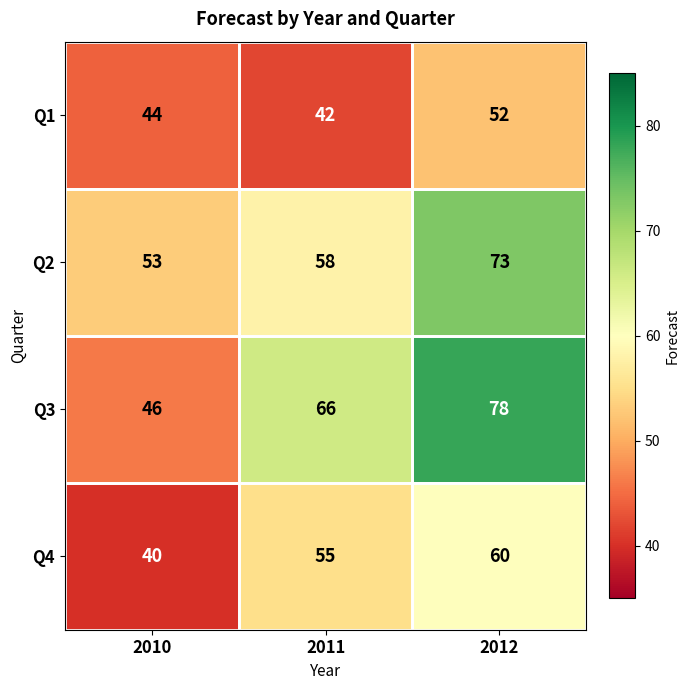

Rank the series at 2012 from highest to lowest value.

Q3, Q2, Q4, Q1